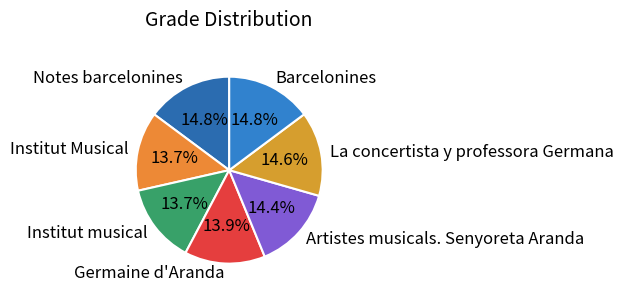

Does any single category account for the majority?

No